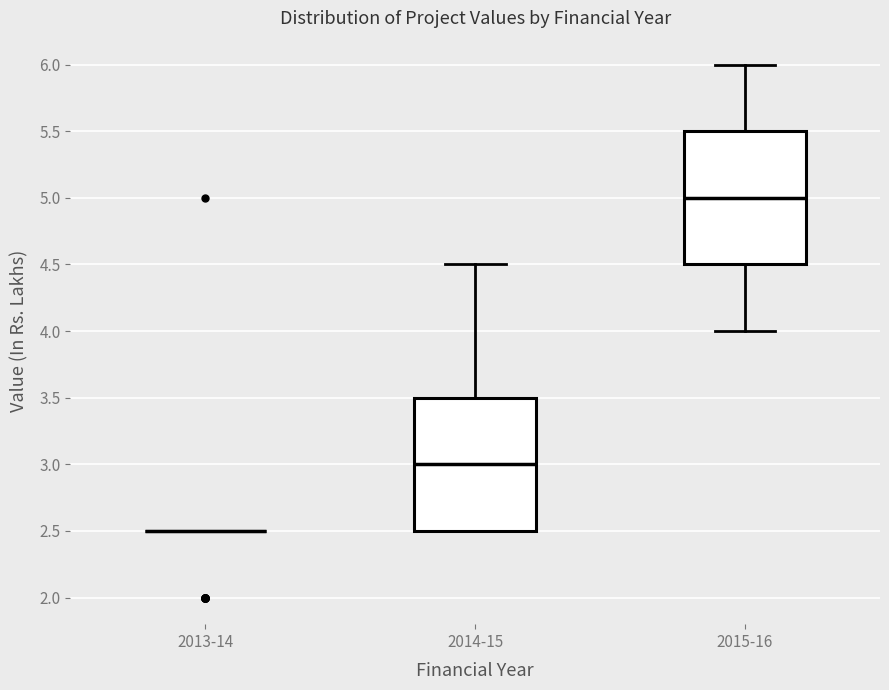

Reading left to right, read every box against the y-axis: the position of its median line, the range the box covers, and the ends of its whiskers. The values are not printed on the chart, so give them approximately, as read against the axis.

2013-14: box collapsed to a line at 2.5, whiskers 2.5 to 2.5
2014-15: median 3.0, box 2.5 to 3.5, whiskers 2.5 to 4.5
2015-16: median 5.0, box 4.5 to 5.5, whiskers 4.0 to 6.0